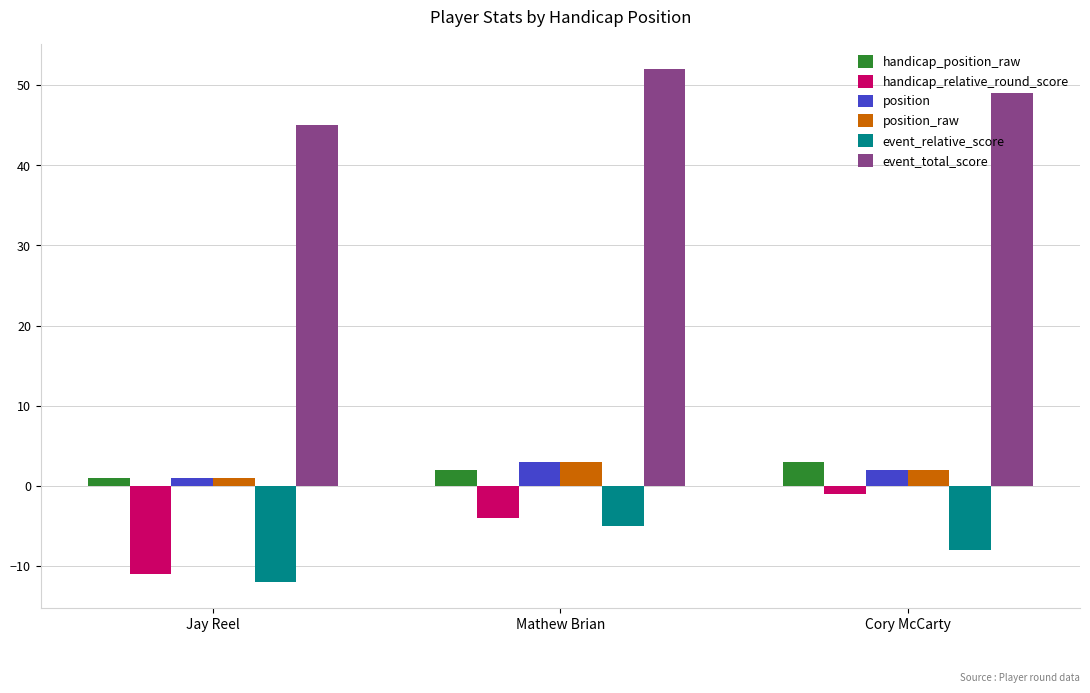

What is the lowest value of the event_total_score series?

45